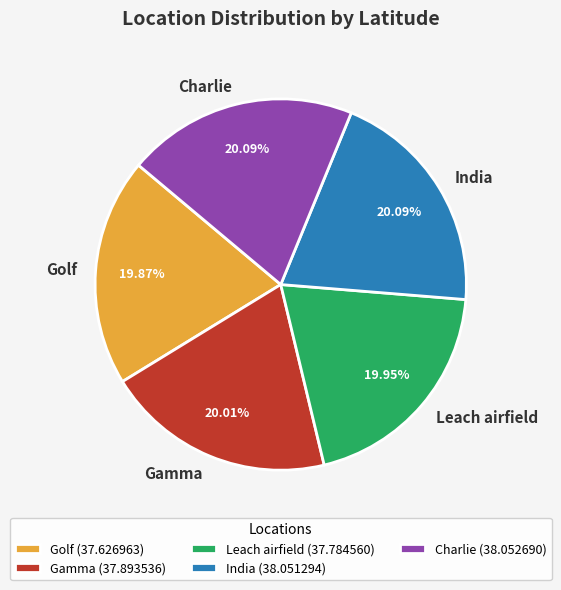

Does any single category account for the majority?

No